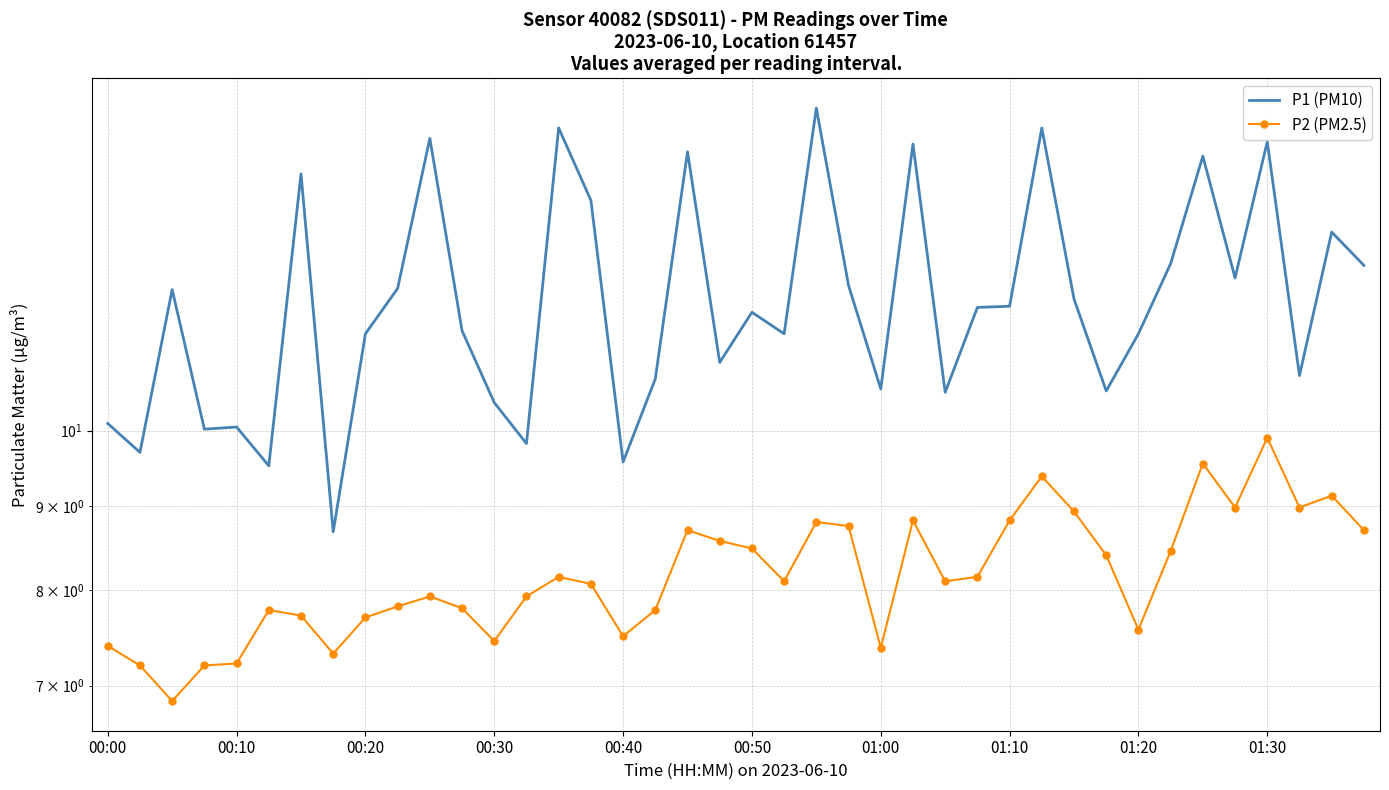

What is the difference between the highest and lowest values at 00:50?

3.3